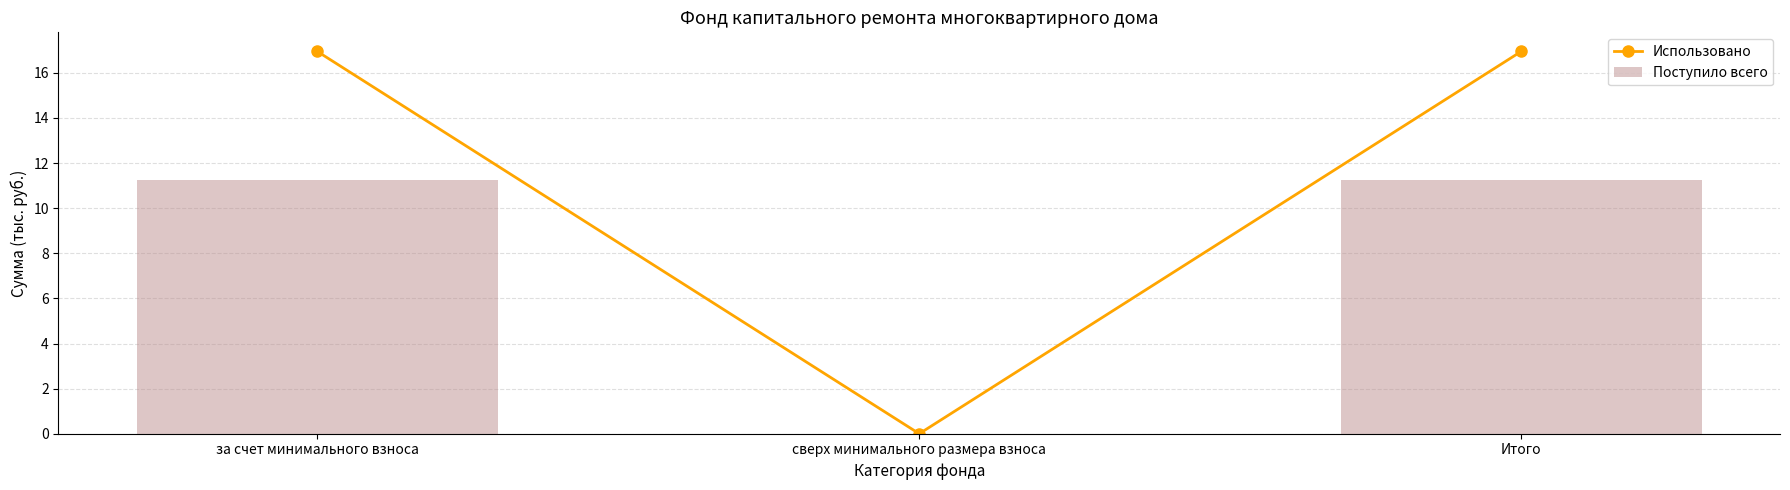

Reading left to right, list all the values displayed in this chart.

Использовано: 16.9	0.0	16.9
Поступило всего: 11.3	0.0	11.3